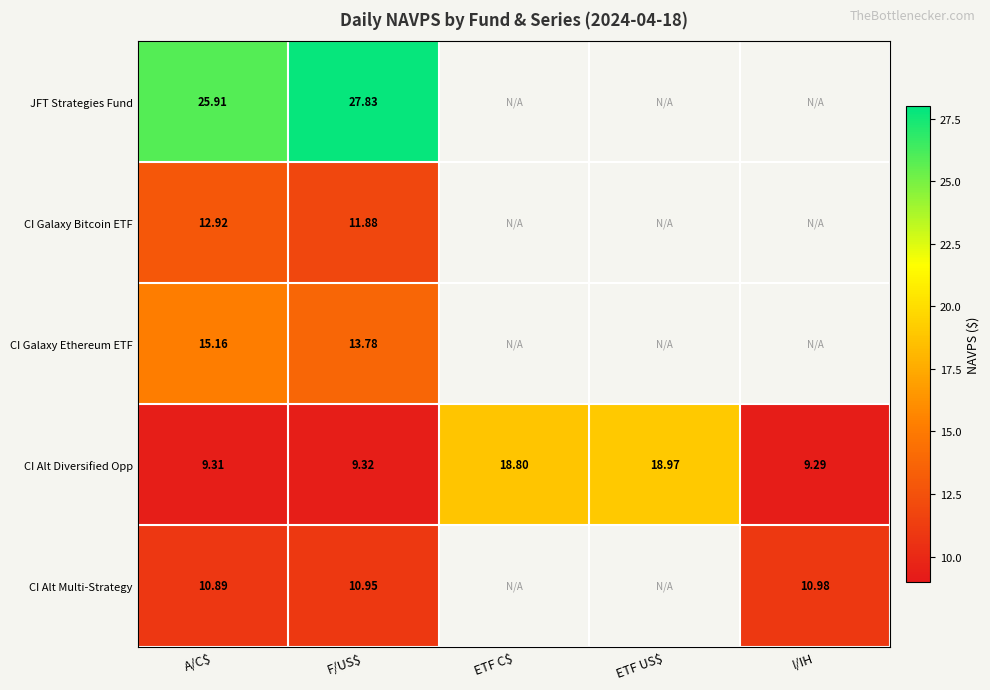

Which category has the lowest value across all series?

I/IH